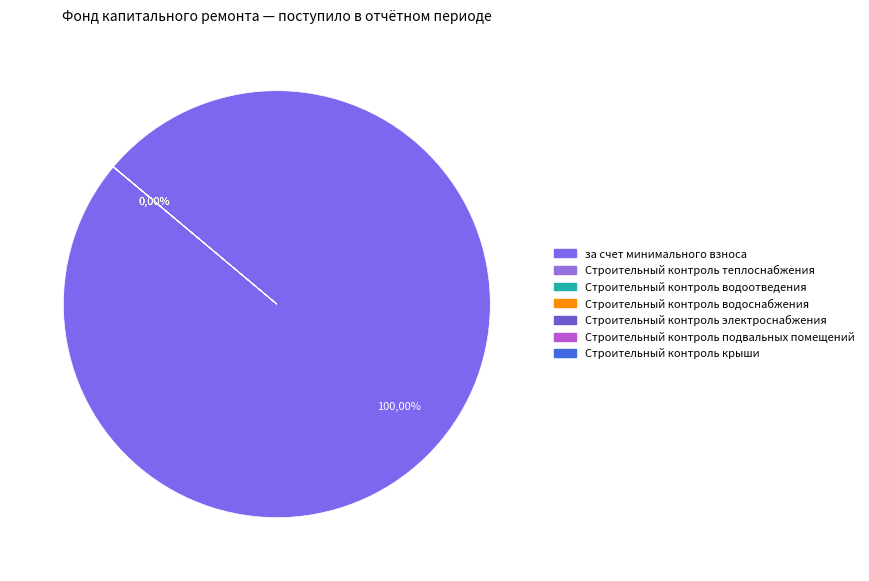

Does Строительный контроль водоотведения represent more than half of the total?

No